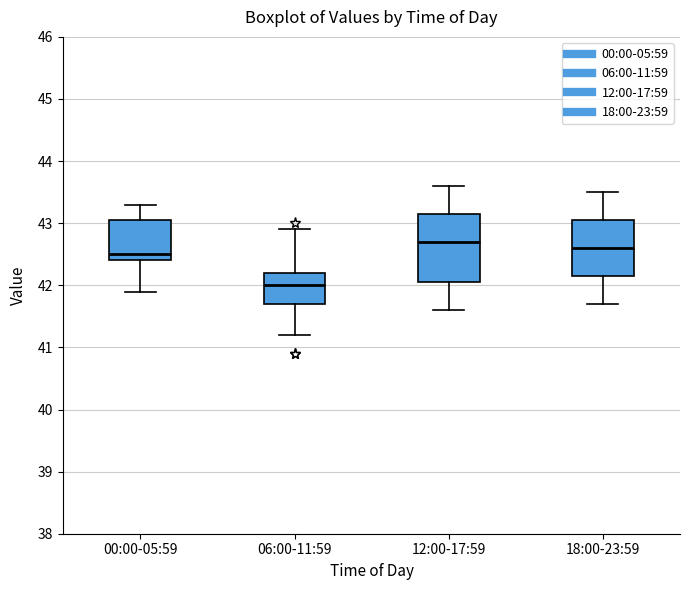

Where is the upper edge of the box for 00:00-05:59 on the y-axis? The values are not printed on the chart, so give them approximately, as read against the axis.

43.1